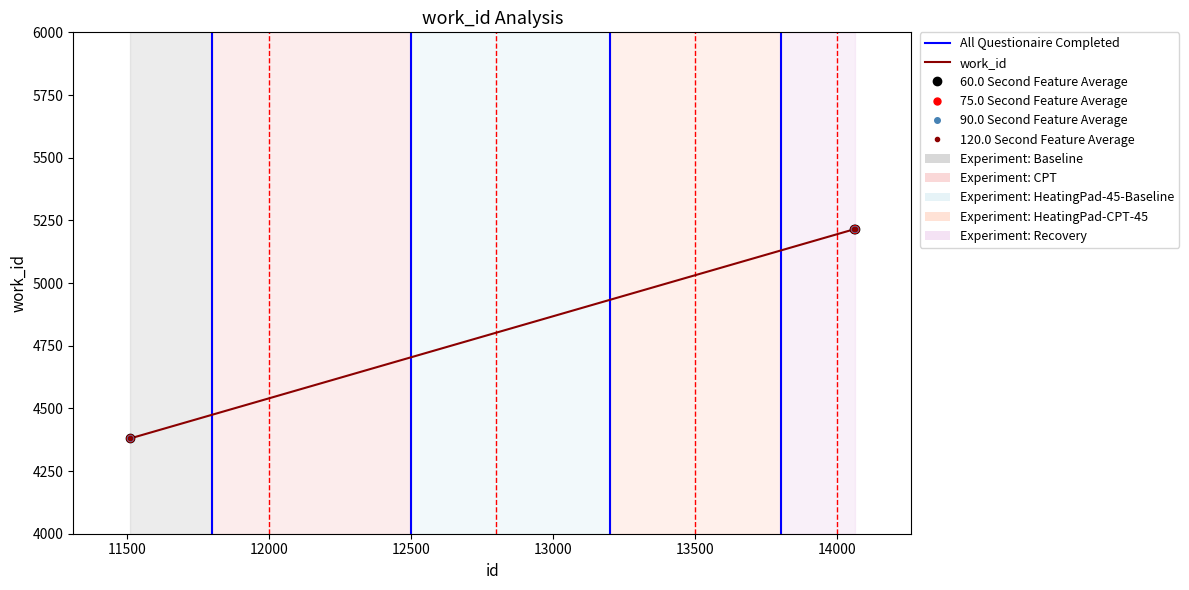

The chart shows a value of 5214 at 14058. True or false?

True